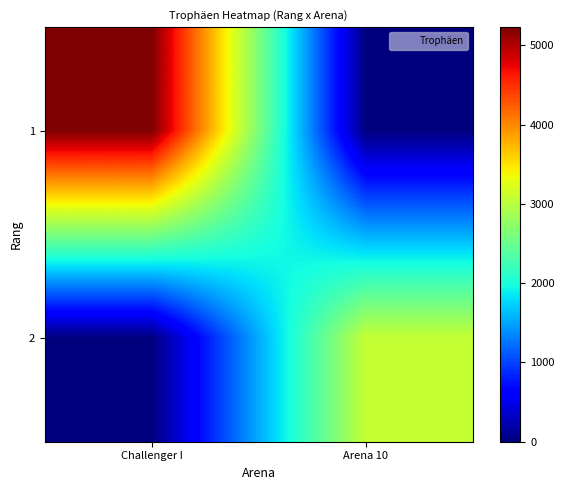

At which category is the sum across all series the highest?

Challenger I